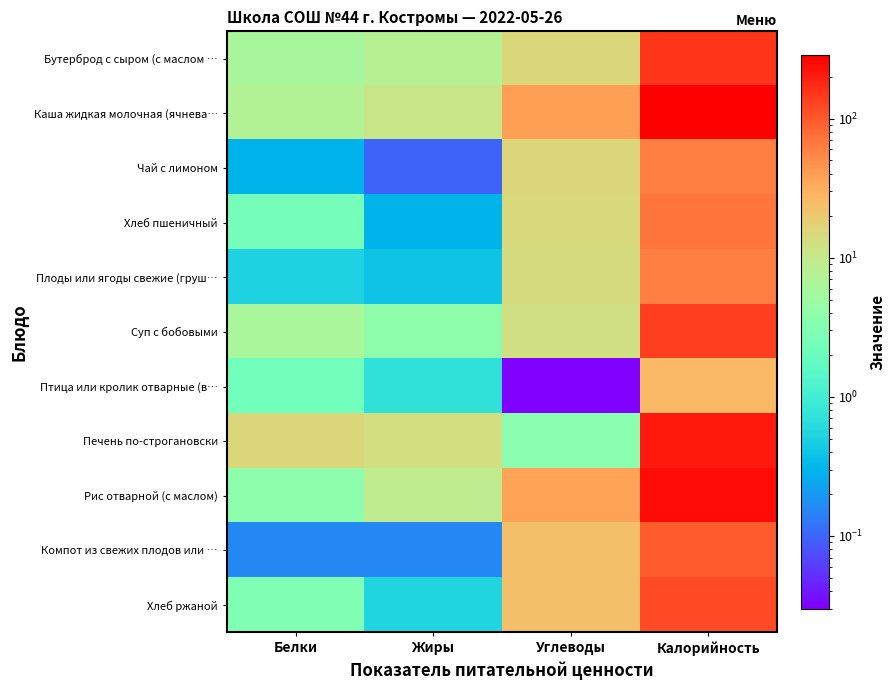

Which has a higher value, Жиры or Калорийность?

Калорийность